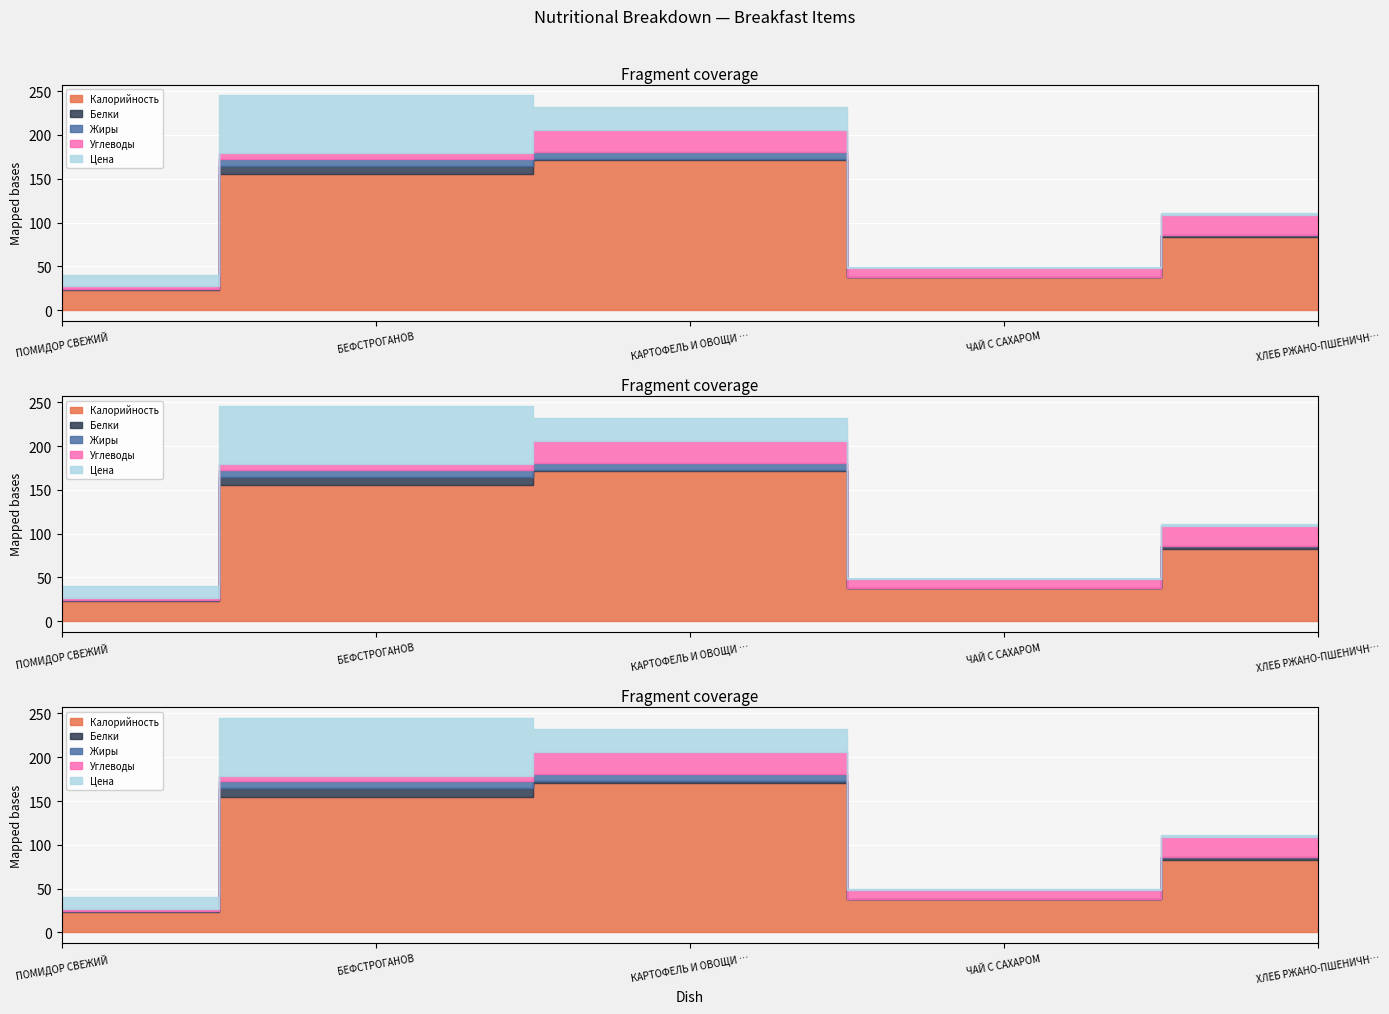

What is the sum of the Калорийность values at ХЛЕБ РЖАНО-ПШЕНИЧНЫЙ and БЕФСТРОГАНОВ?

238.0